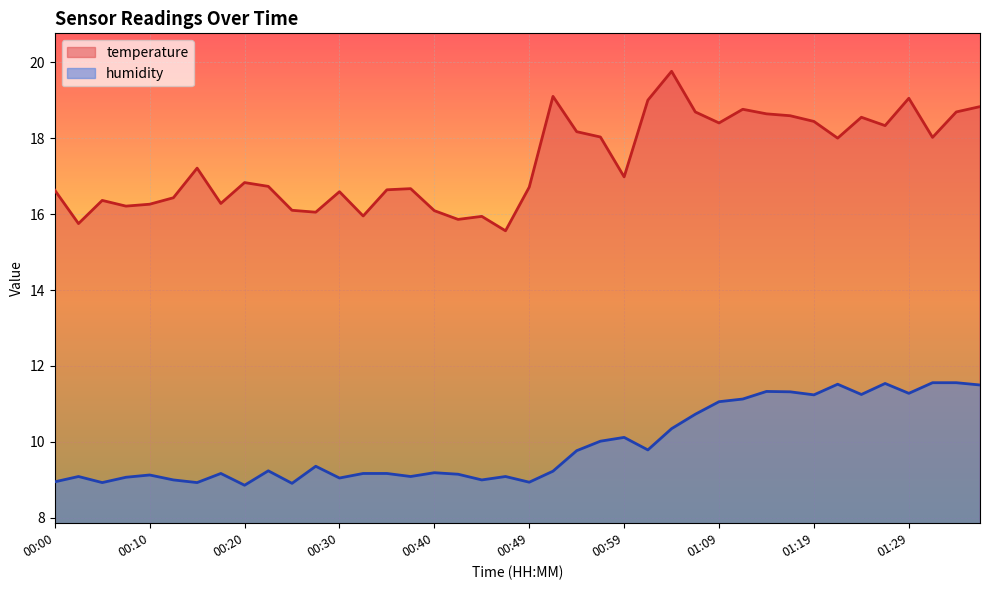

True or false: humidity has a value of 8.9 at 00:00.

True